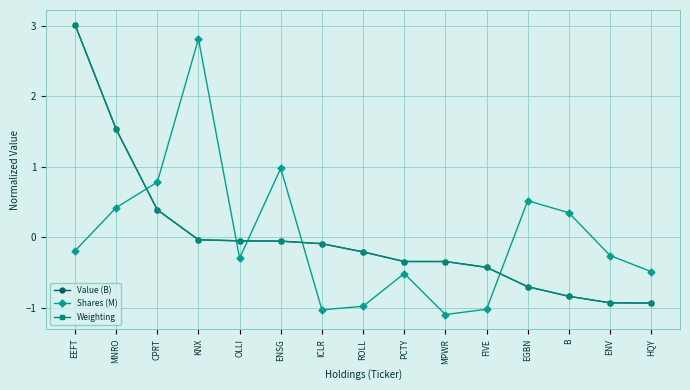

Which series changed the most between MNRO and EGBN?

Weighting